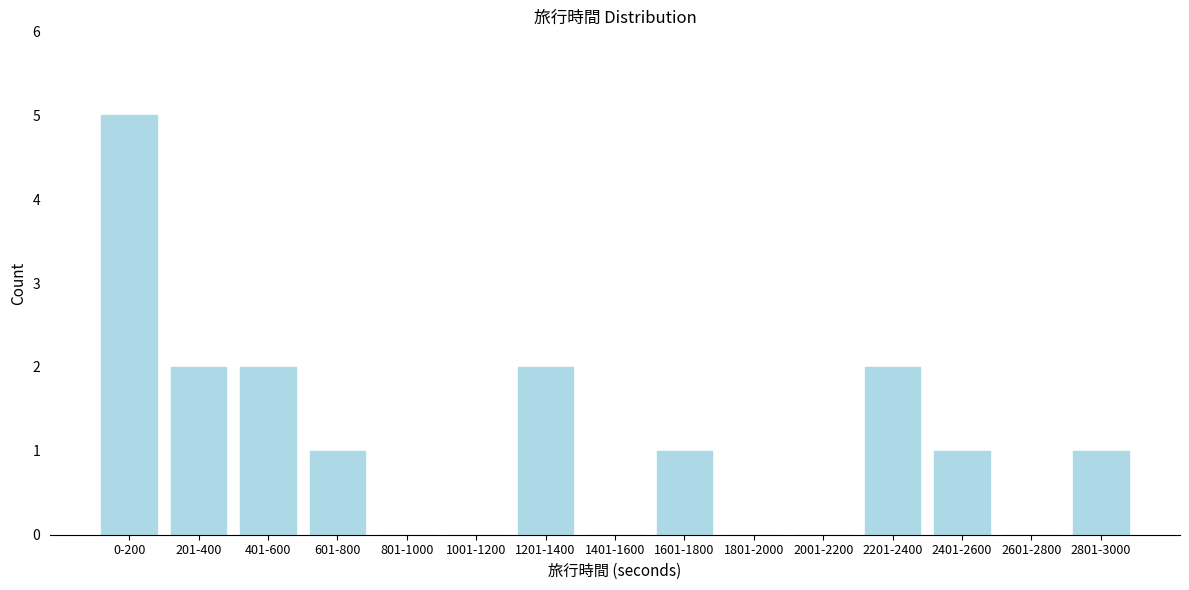

Reading left to right, what are all the values shown in this chart?

0-200=5	201-400=2	401-600=2	601-800=1	801-1000=0	1001-1200=0	1201-1400=2	1401-1600=0	1601-1800=1	1801-2000=0	2001-2200=0	2201-2400=2	2401-2600=1	2601-2800=0	2801-3000=1